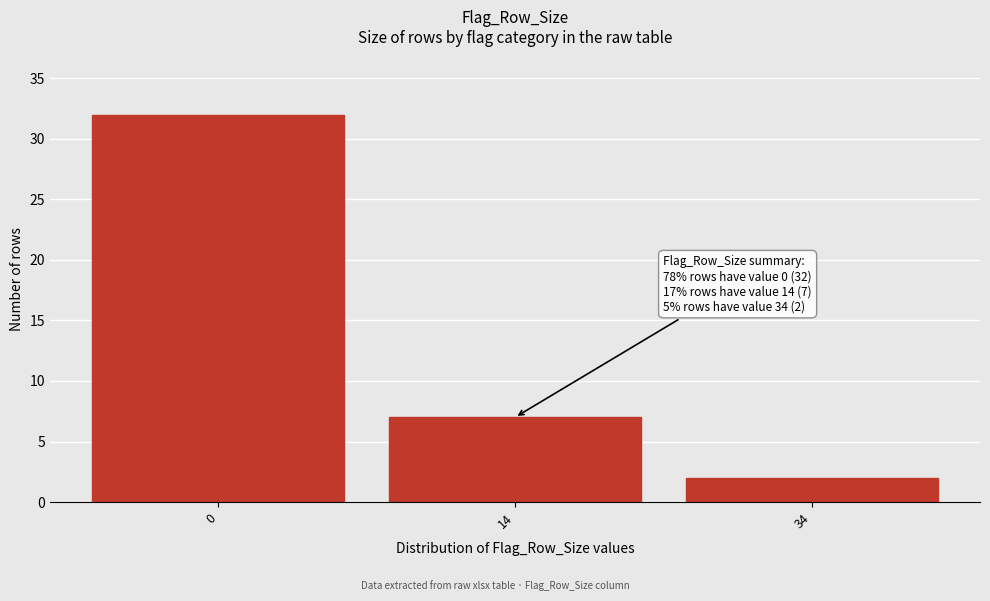

Reading left to right, extract all data points from this chart.

0=32	14=7	34=2